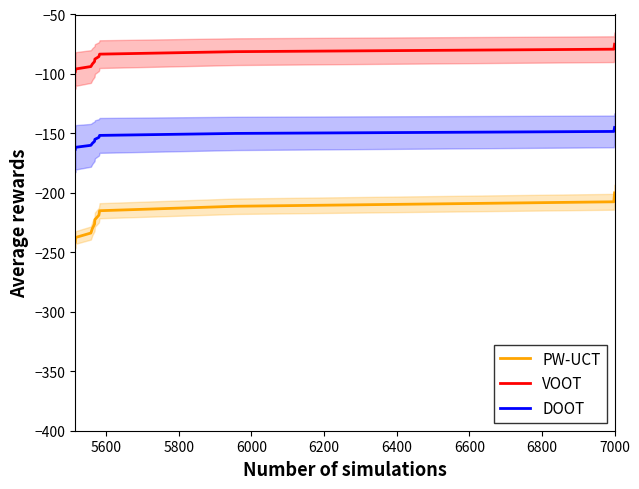

True or false: DOOT has more than 2 interior local peaks.

False